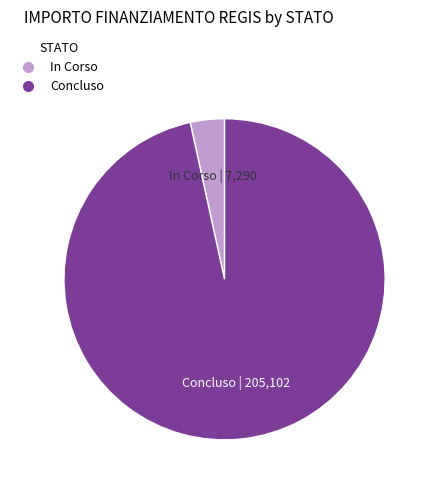

True or false: In Corso accounts for 18% of the total.

False